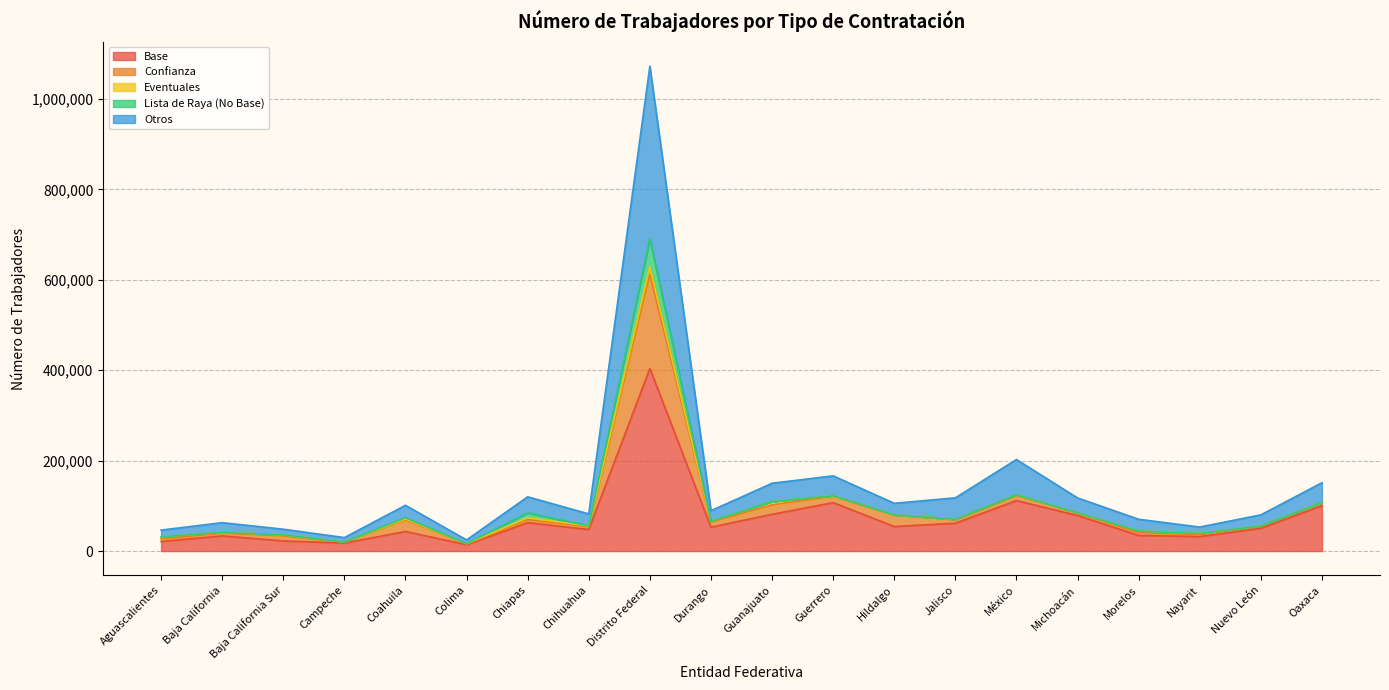

True or false: Base has a value of 107055 at Guerrero.

True